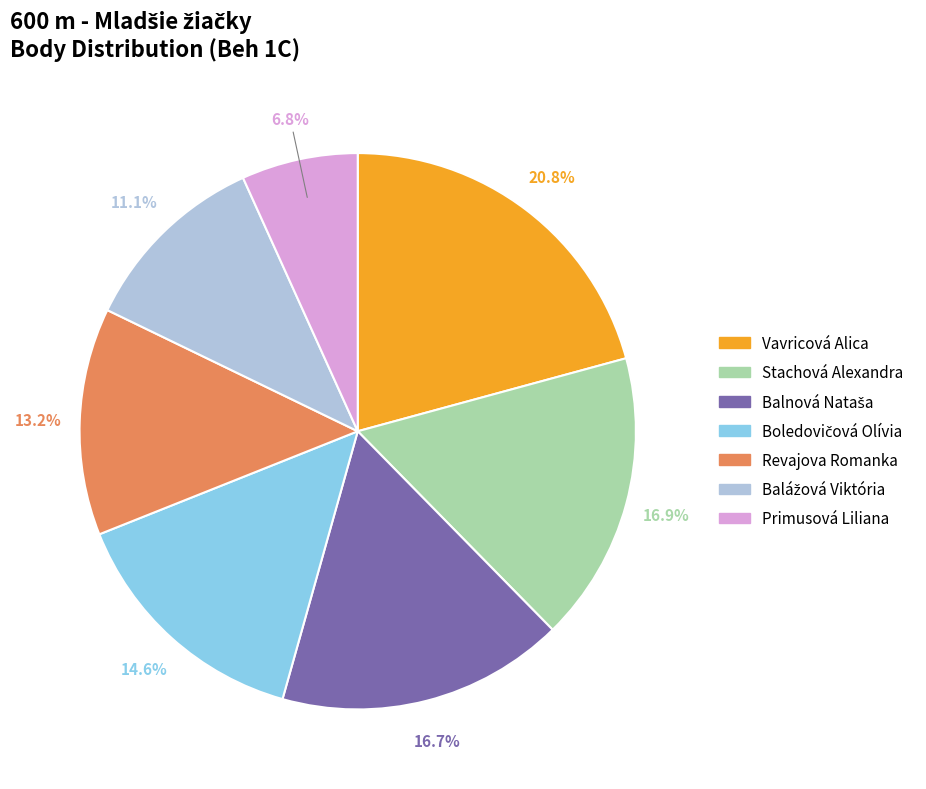

Between Primusová Liliana and Revajova Romanka, which is larger?

Revajova Romanka